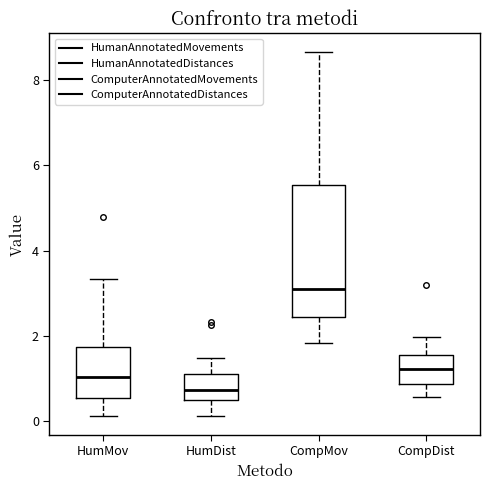

Reading left to right, read every box against the y-axis: the position of its median line, the range the box covers, and the ends of its whiskers. The values are not printed on the chart, so give them approximately, as read against the axis.

HumMov: median 1.0, box 0.6 to 1.8, whiskers 0.2 to 3.4
HumDist: median 0.8, box 0.6 to 1.2, whiskers 0.2 to 1.4
CompMov: median 3.0, box 2.4 to 5.6, whiskers 1.8 to 8.6
CompDist: median 1.2, box 0.8 to 1.6, whiskers 0.6 to 2.0